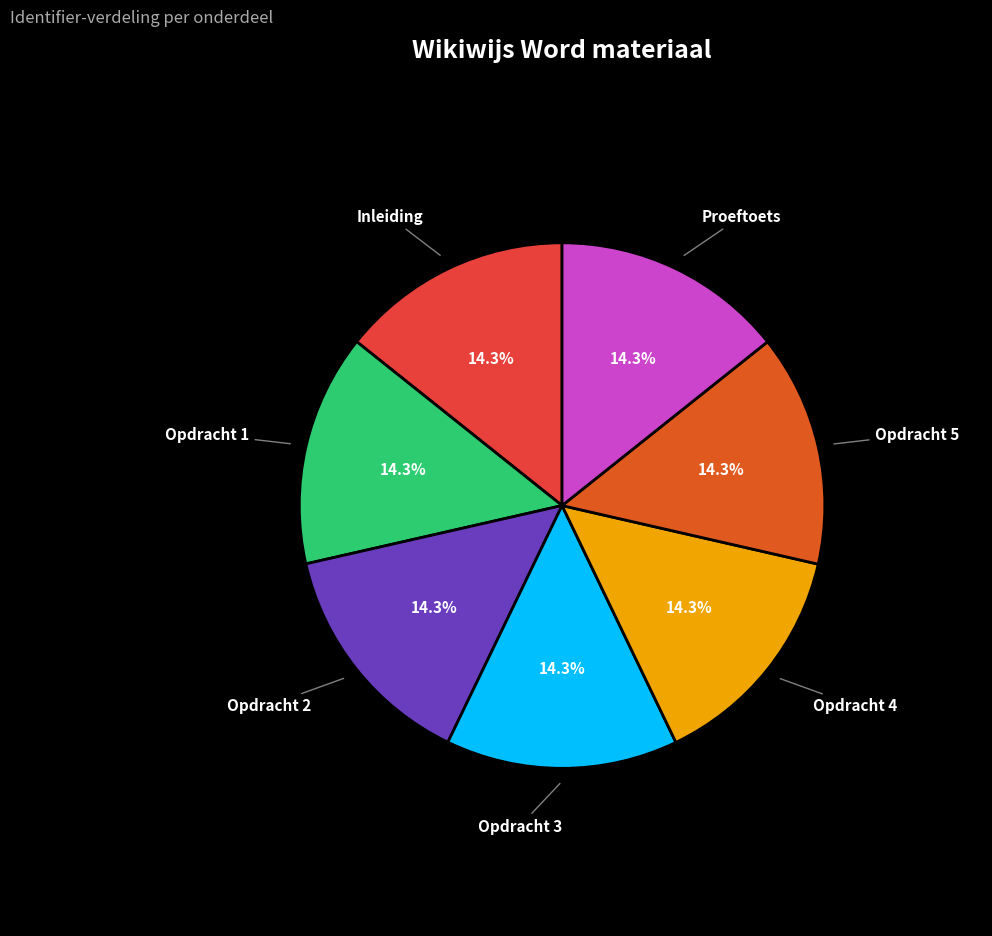

Which category has the biggest portion of the pie?

Proeftoets